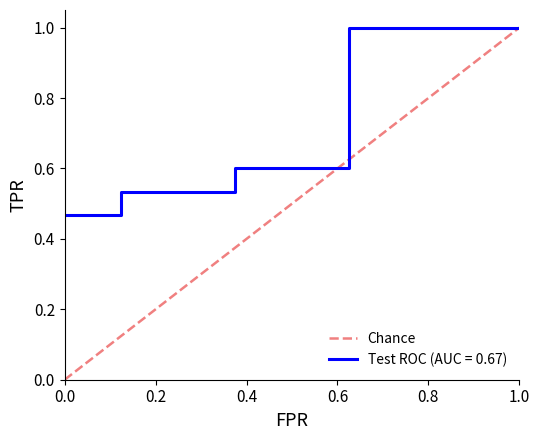

What is the difference between the maximum and minimum values?

1